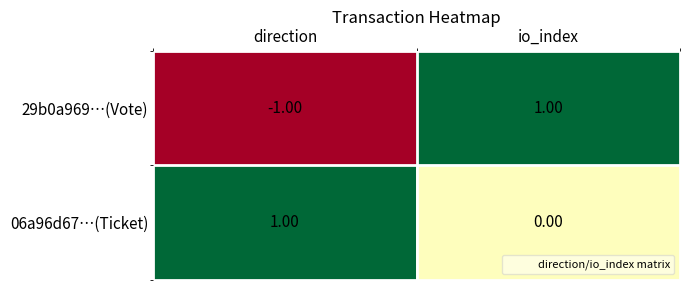

Rank the categories by 29b0a969…(Vote) value from highest to lowest.

io_index, direction